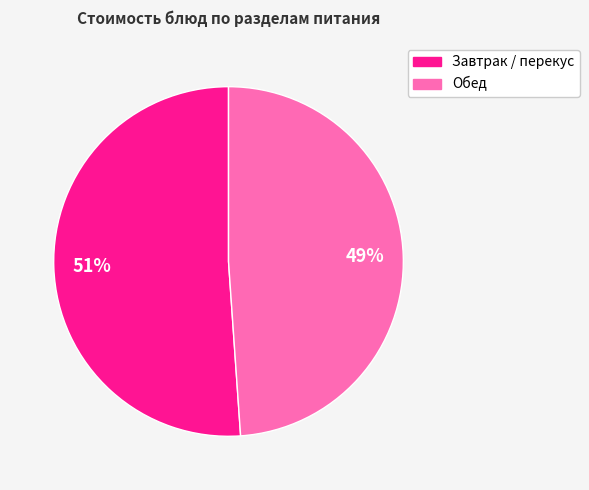

Does any single category account for the majority?

Yes